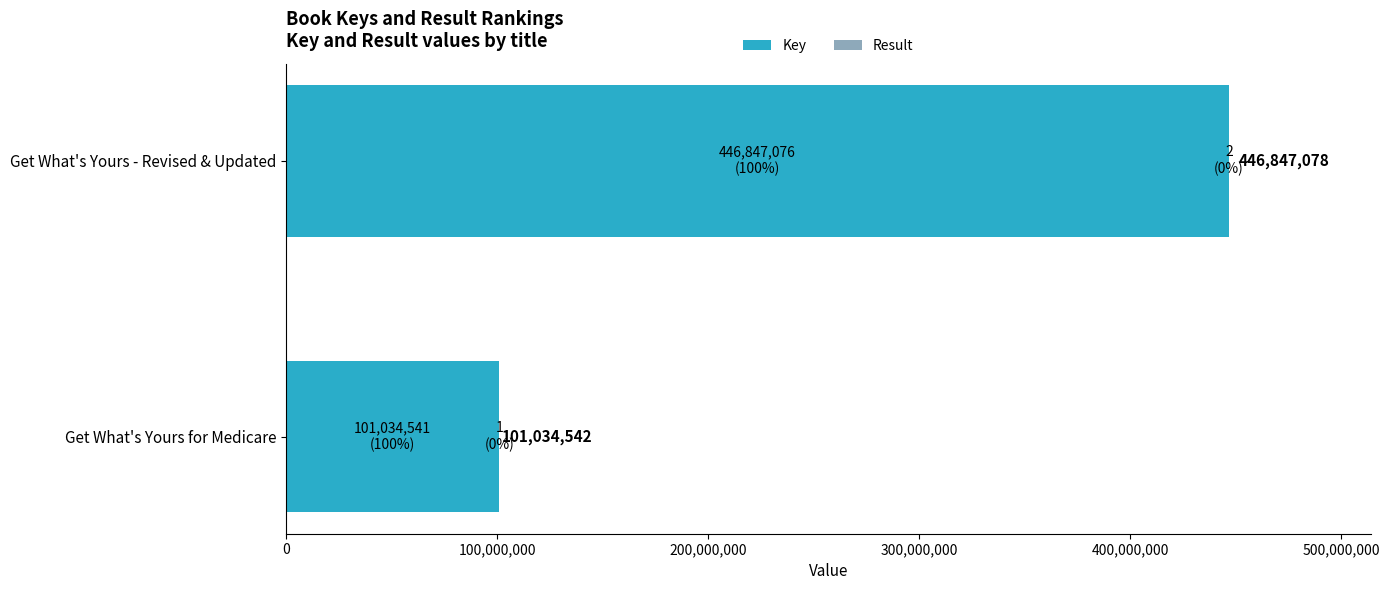

What is the maximum value for Key?

446847076